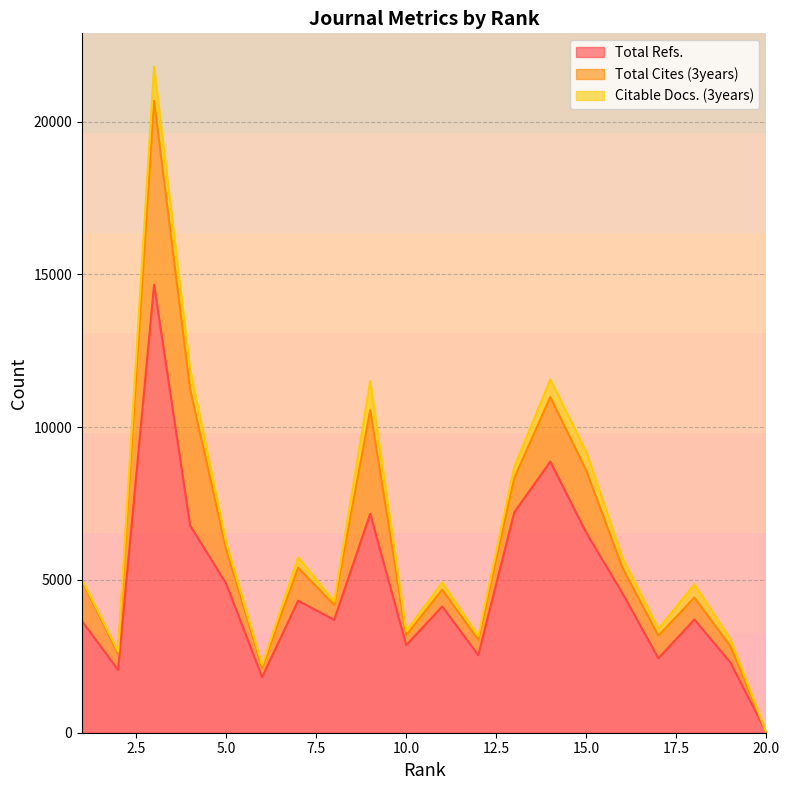

What is the sum of all Total Cites (3years) values?

28192